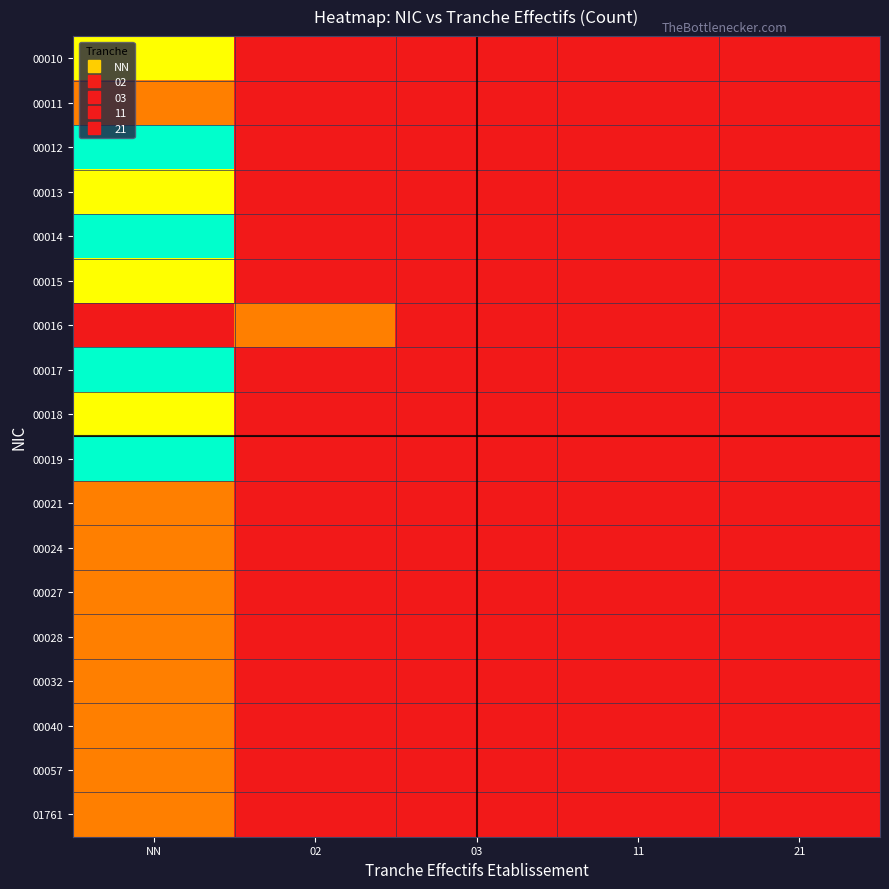

At which category is the sum across all series the highest?

NN